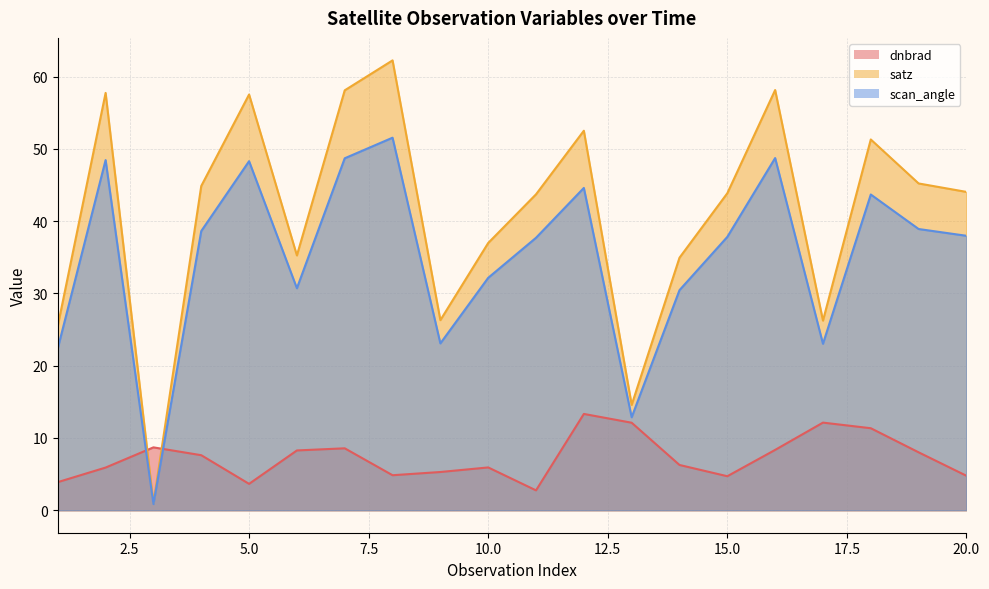

Reading left to right, list all the values displayed in this chart.

dnbrad: 3.9	5.9	8.7	7.6	3.6	8.3	8.6	4.8	5.3	5.9	2.7	13.3	12.1	6.3	4.7	8.3	12.1	11.3	8.0	4.8
satz: 25.5	57.7	1.0	44.9	57.5	35.3	58.1	62.2	26.3	37.0	43.7	52.5	14.6	34.9	43.9	58.1	26.2	51.3	45.2	44.0
scan_angle: 22.4	48.4	0.9	38.6	48.3	30.7	48.7	51.5	23.1	32.2	37.7	44.6	12.9	30.5	37.8	48.7	23.0	43.7	38.9	38.0